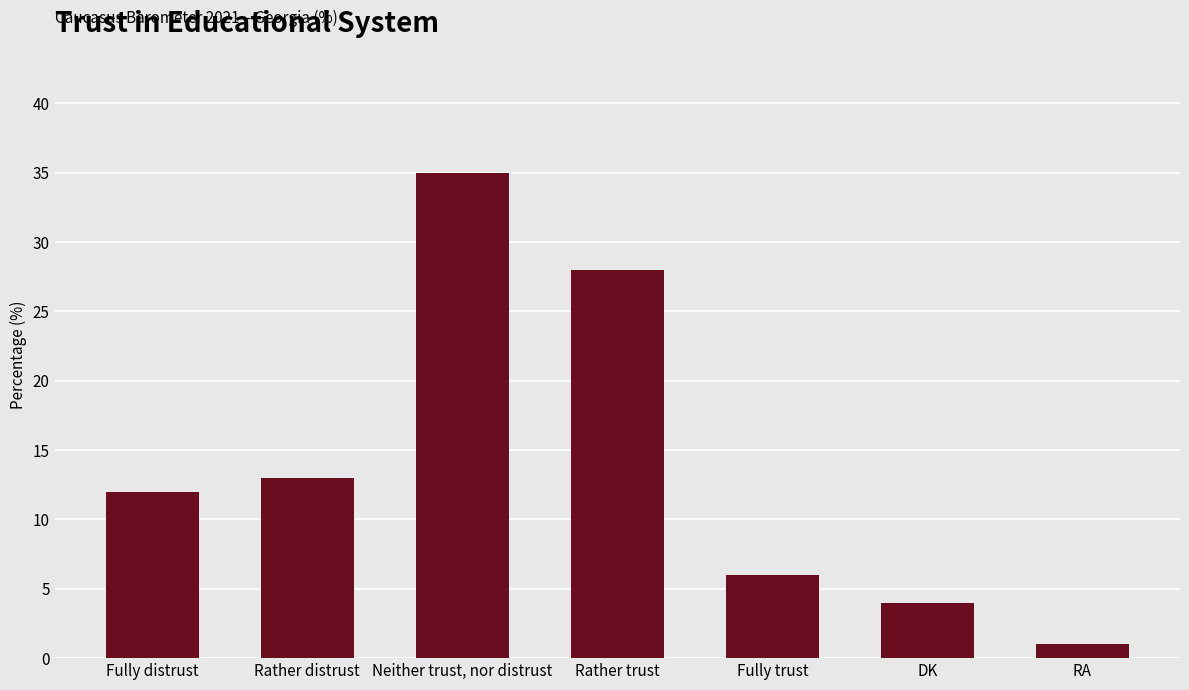

What is the label of the 7th bar from the right?

Fully distrust